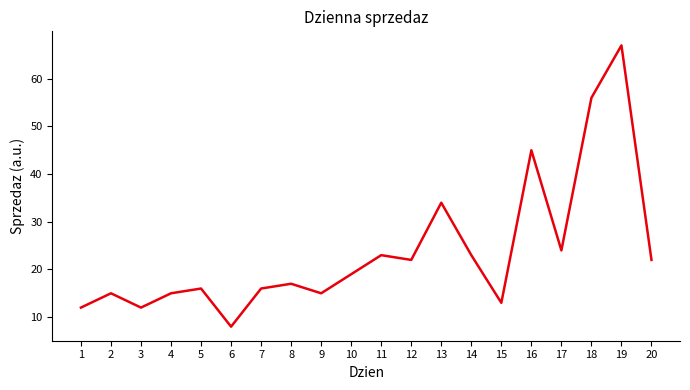

The value at 1 is 12. True or false?

True